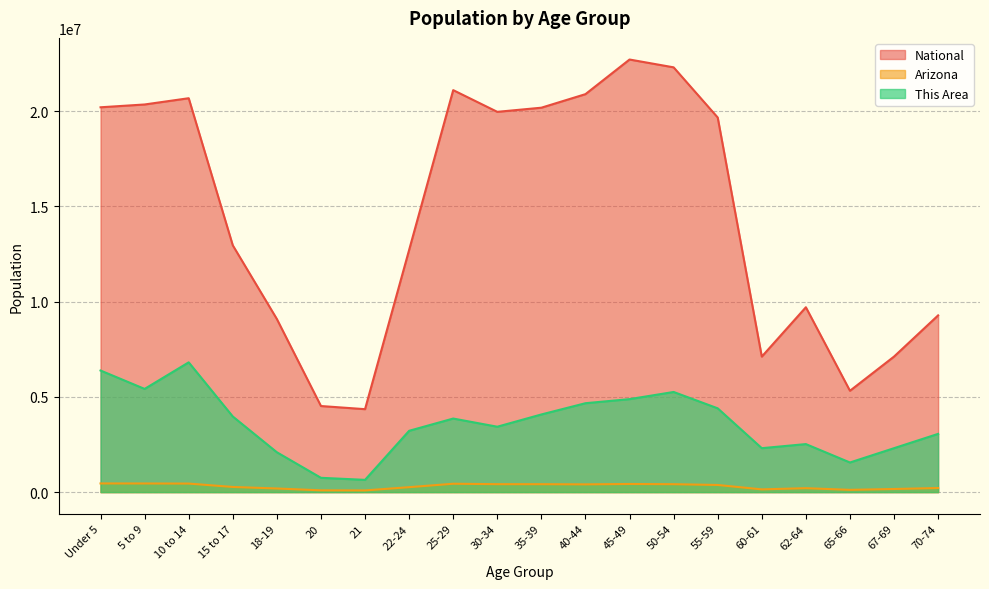

Rank the categories by National value from lowest to highest.

21, 20, 65-66, 60-61, 67-69, 18-19, 70-74, 62-64, 22-24, 15 to 17, 55-59, 30-34, 35-39, Under 5, 5 to 9, 10 to 14, 40-44, 25-29, 50-54, 45-49